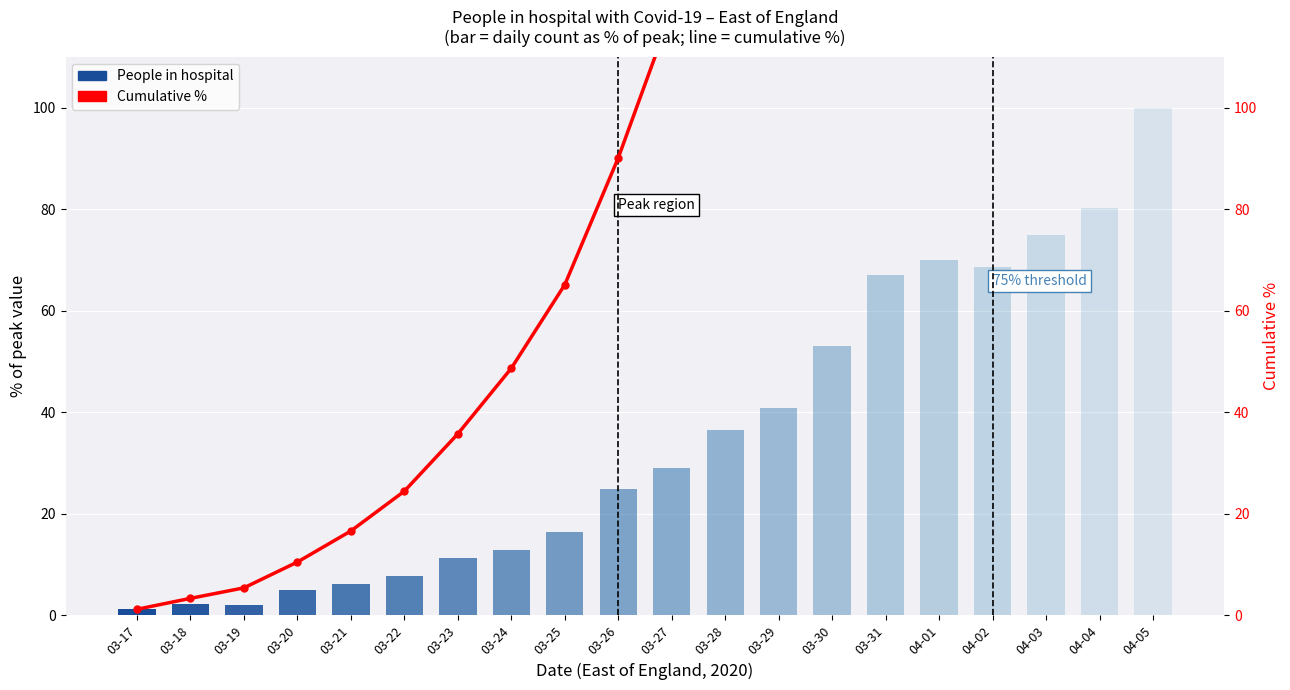

What is the average value of the People in hospital series?

35.5